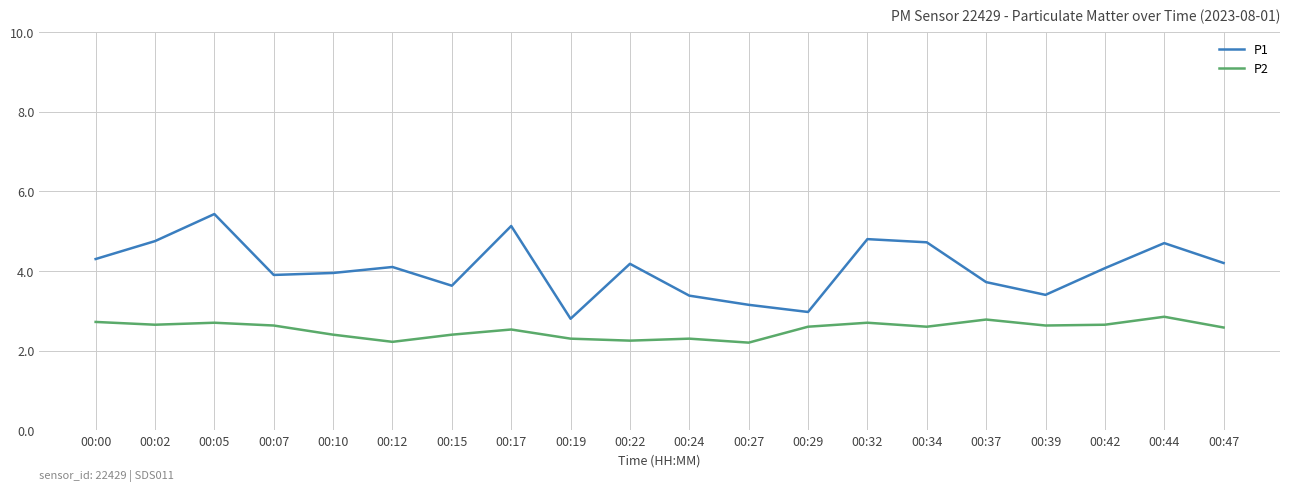

In P1, how many points are lower than both neighbors (excluding endpoints)?

5